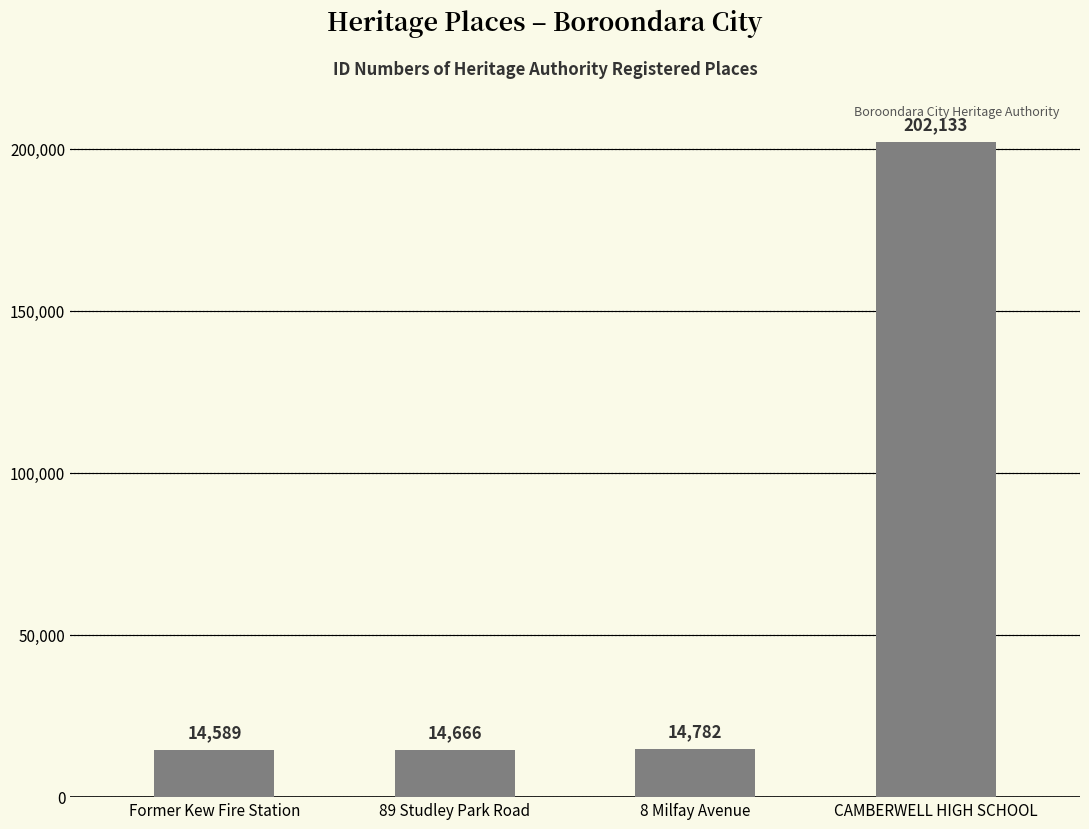

How many distinct data groups are displayed?

1